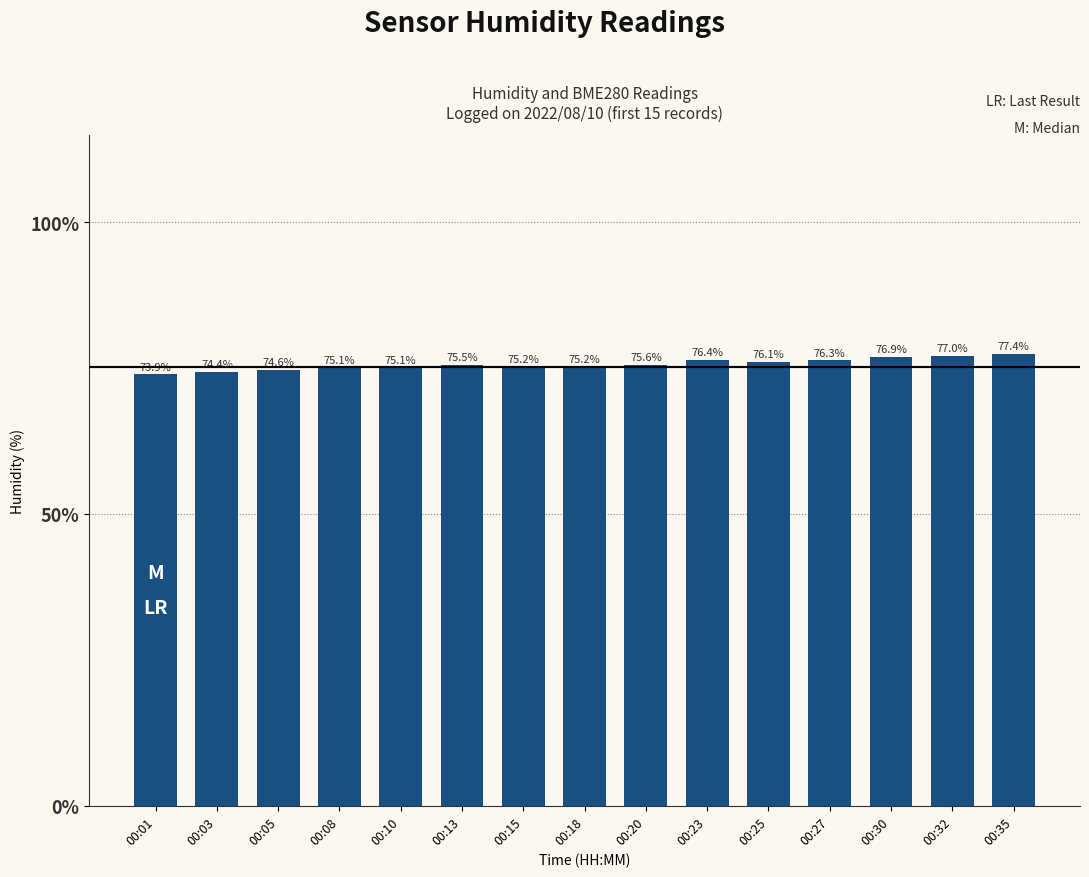

What is the difference between the second highest and second lowest values?

2.6